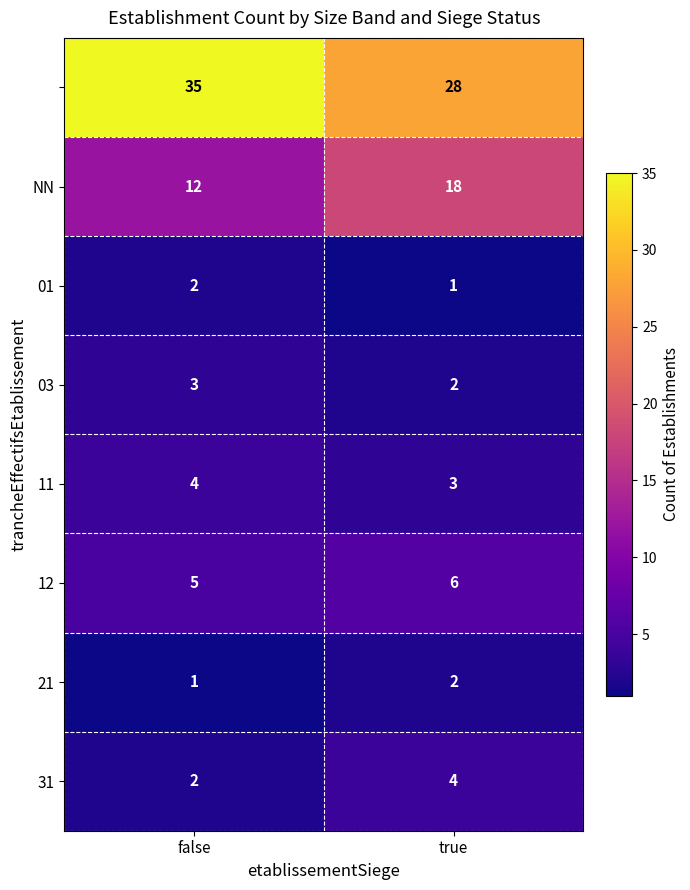

What is the maximum value shown in the chart?

35